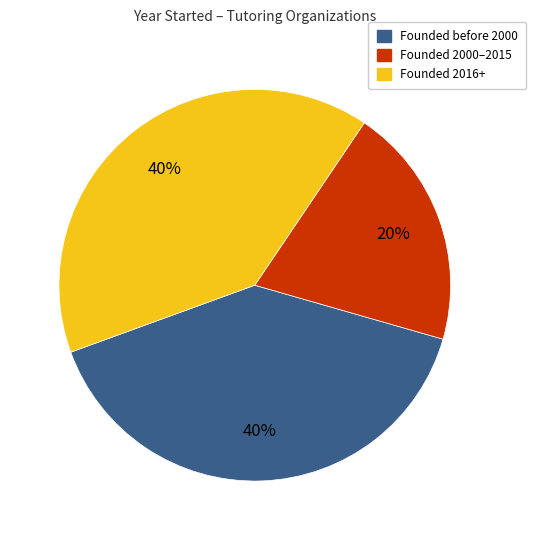

How many segments does this pie chart have?

3